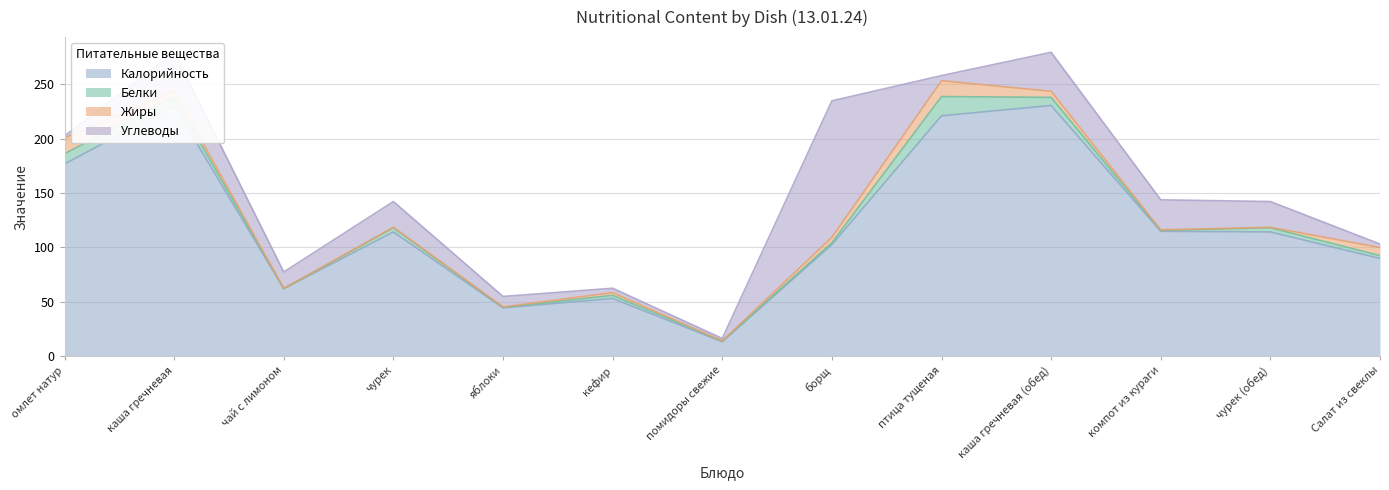

What is the difference between the maximum and minimum values in the Углеводы series?

123.7